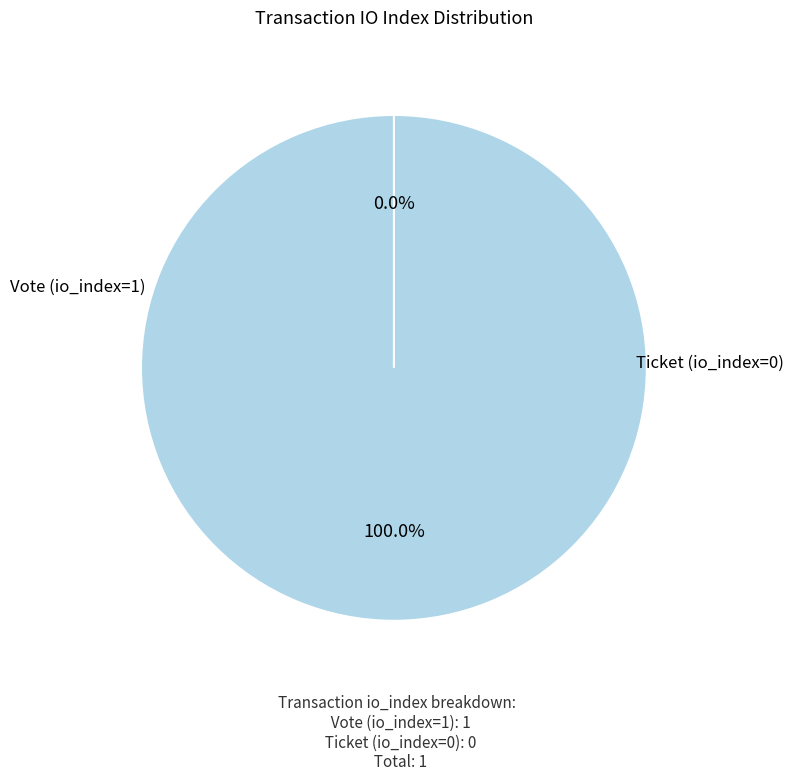

True or false: Ticket (io_index=0) accounts for 0% of the total.

True